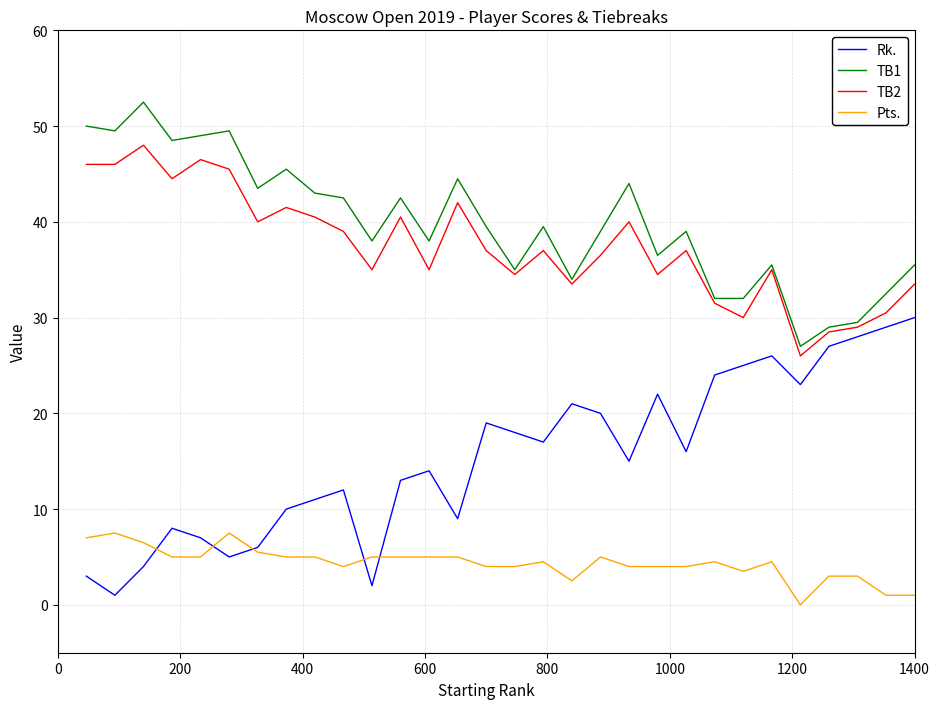

What is the greatest value displayed?

52.5